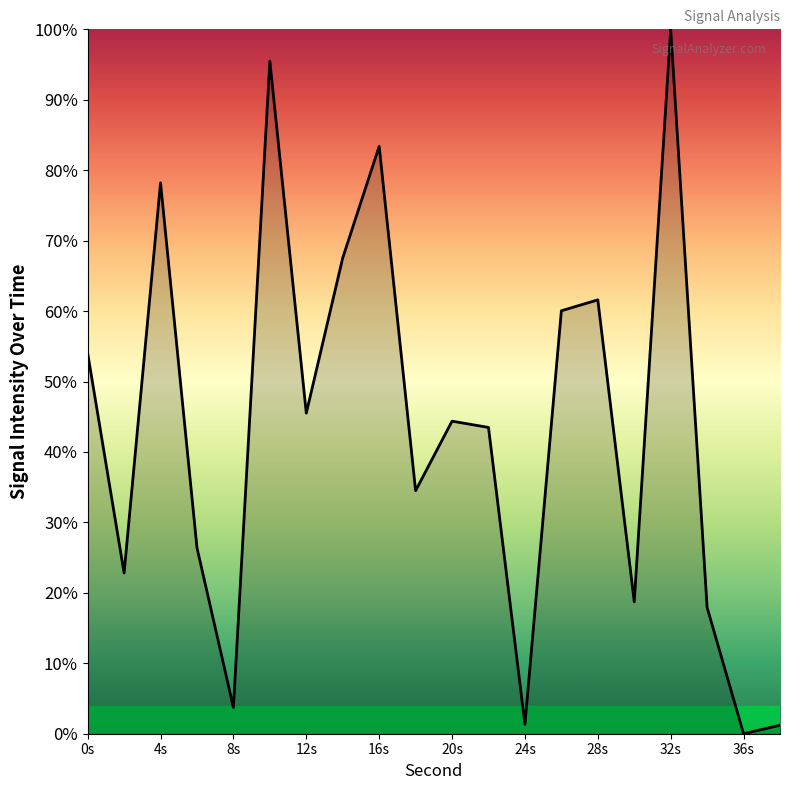

What is the value of the 6th point from the left?

1.0